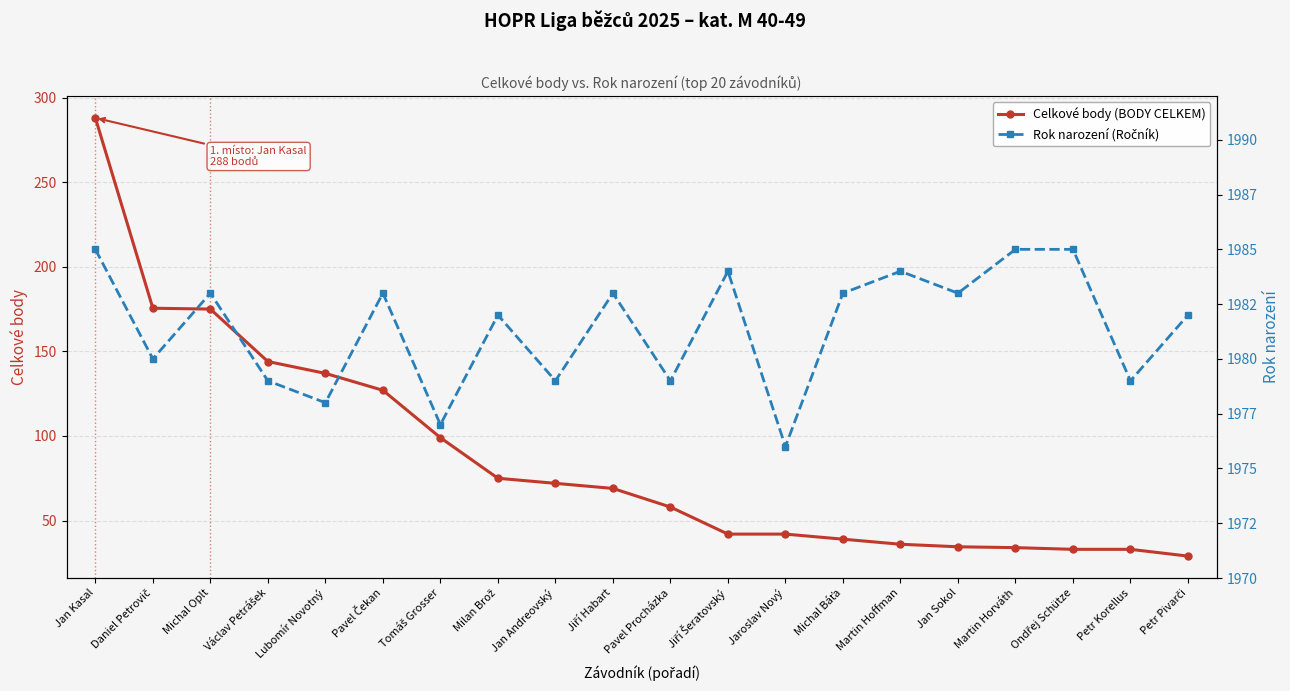

Reading left to right, list all the values displayed in this chart.

Celkové body (BODY CELKEM): 288.0	175.5	175.0	144.0	137.0	127.0	99.0	75.0	72.0	69.0	58.0	42.0	42.0	39.0	36.0	34.5	34.0	33.0	33.0	29.0
Rok narození (Ročník): 1985.0	1980.0	1983.0	1979.0	1978.0	1983.0	1977.0	1982.0	1979.0	1983.0	1979.0	1984.0	1976.0	1983.0	1984.0	1983.0	1985.0	1985.0	1979.0	1982.0